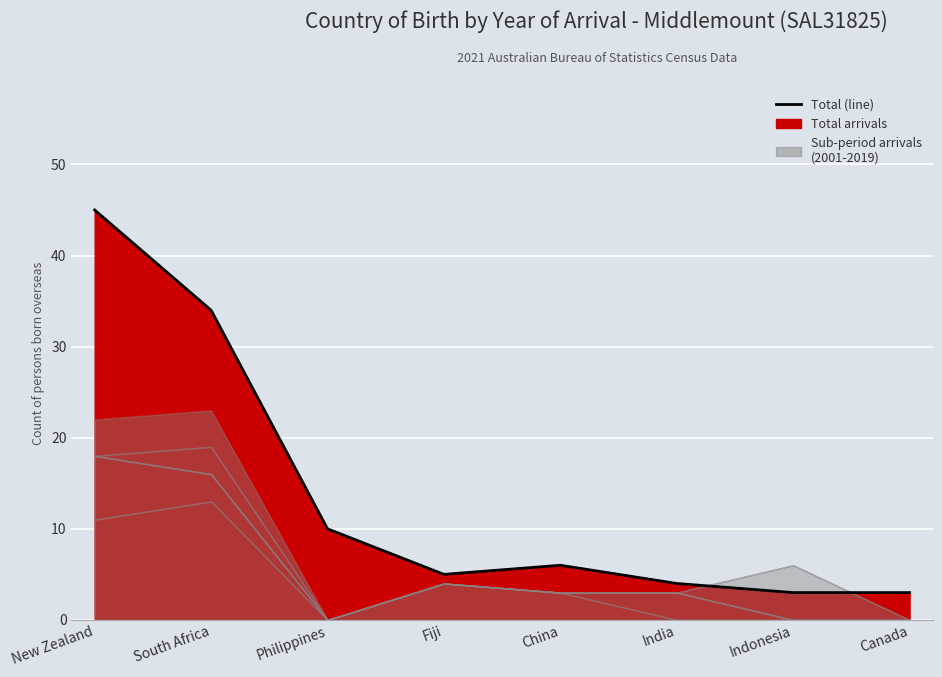

Where is the data nearest to the value 24?

South Africa